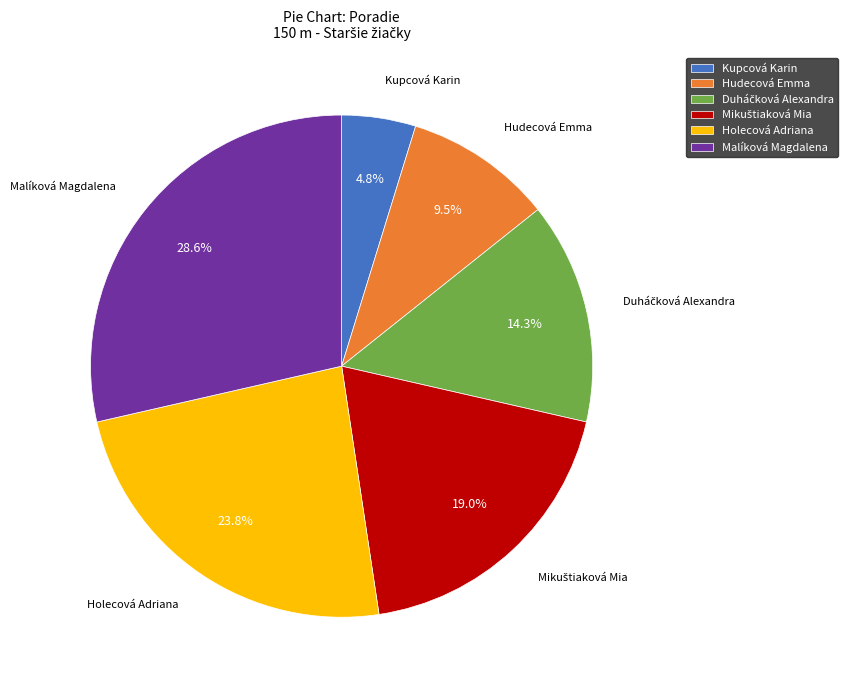

To the nearest percent, what is the average slice percentage?

17%